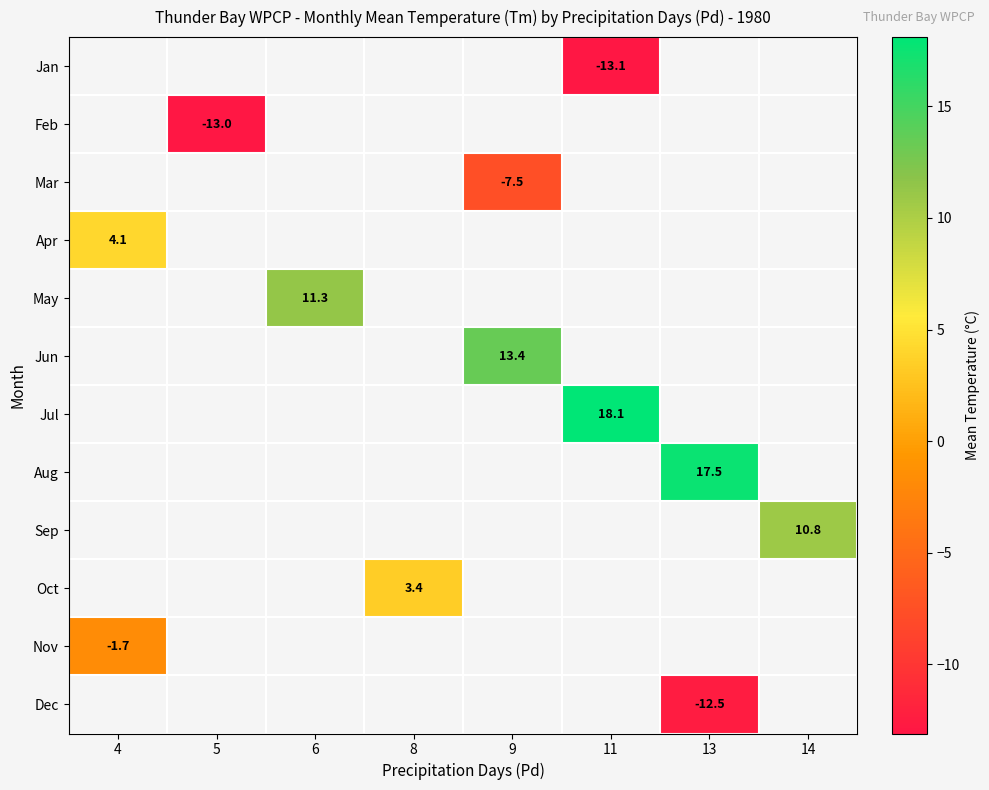

What is the smallest value displayed?

-13.1